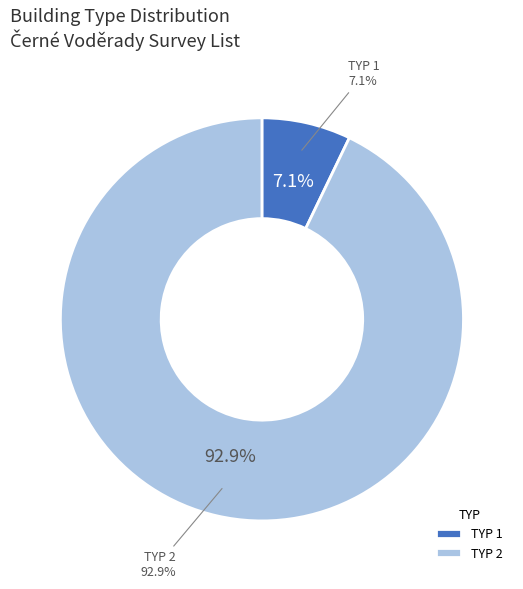

Is TYP=2 (Černé Voděrady #8) the majority of the pie?

No